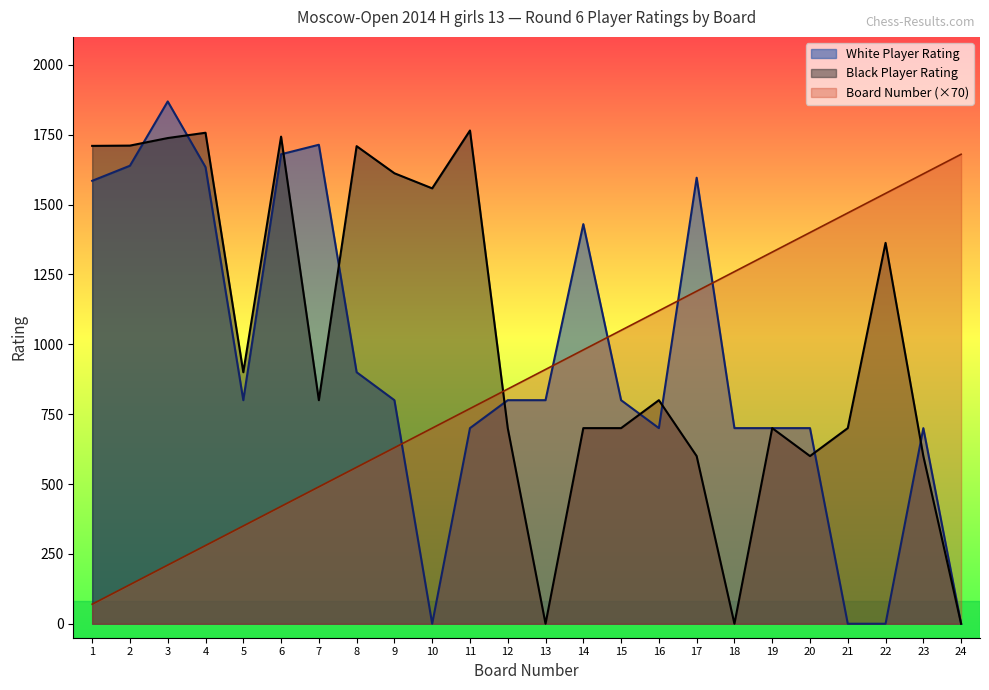

Reading left to right, extract all data points from this chart.

White Player Rating: 1=1585	2=1639	3=1869	4=1634	5=800	6=1680	7=1714	8=900	9=800	10=0	11=700	12=800	13=800	14=1430	15=800	16=700	17=1596	18=700	19=700	20=700	21=0	22=0	23=700	24=0
Black Player Rating: 1=1710	2=1711	3=1738	4=1757	5=900	6=1743	7=800	8=1709	9=1612	10=1558	11=1765	12=700	13=0	14=700	15=700	16=800	17=600	18=0	19=700	20=600	21=700	22=1363	23=600	24=0
Board Number: 1=70	2=140	3=210	4=280	5=350	6=420	7=490	8=560	9=630	10=700	11=770	12=840	13=910	14=980	15=1050	16=1120	17=1190	18=1260	19=1330	20=1400	21=1470	22=1540	23=1610	24=1680